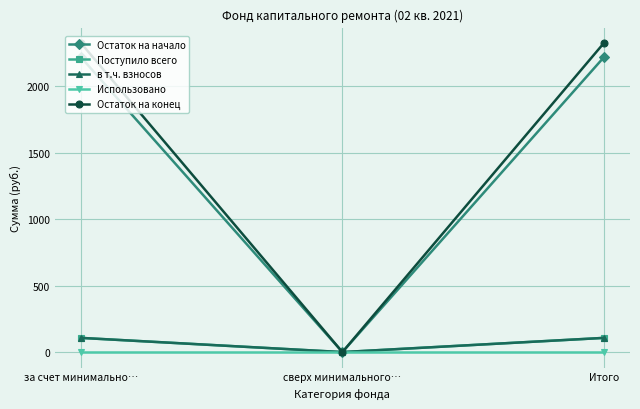

What is the value of the Остаток на начало point at the 3rd from the left?

2217.5